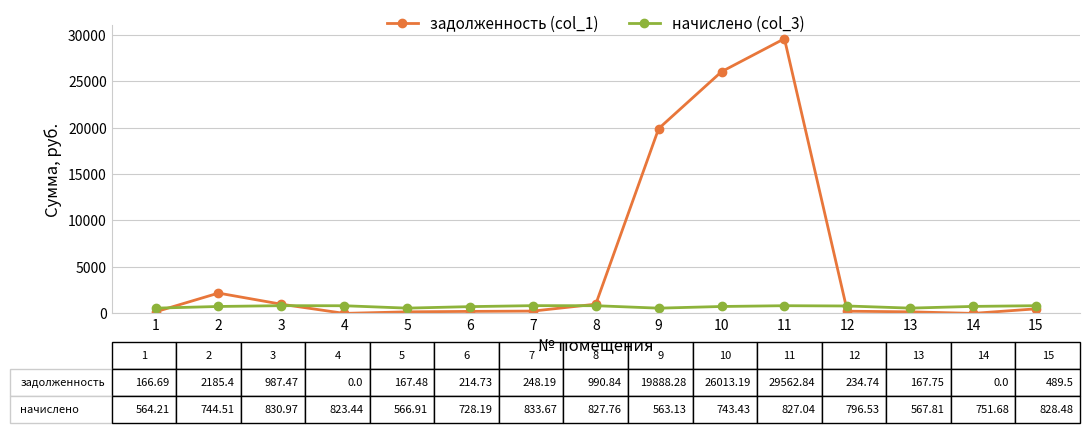

Between 5 and 9, which series saw the biggest shift?

задолженность (col_1)